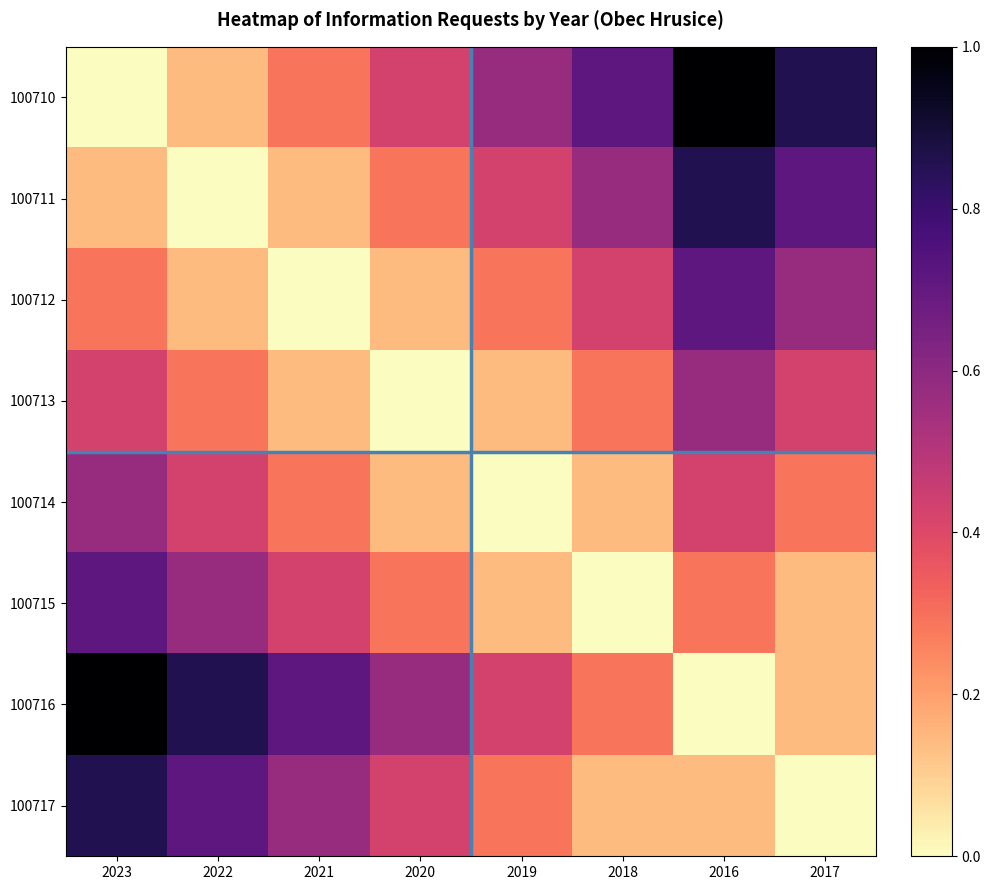

How many categories are shown in the chart?

8